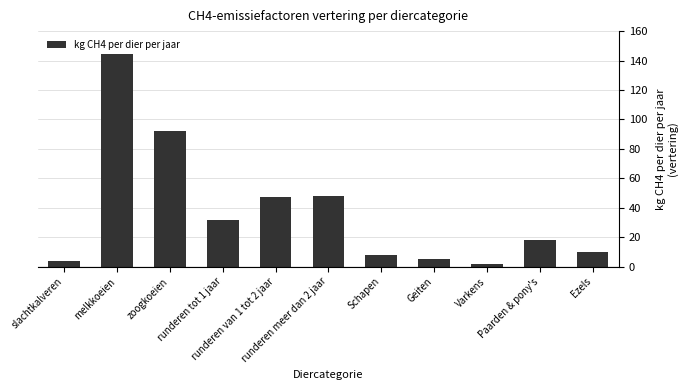

Which category has the lowest value across all series?

Varkens